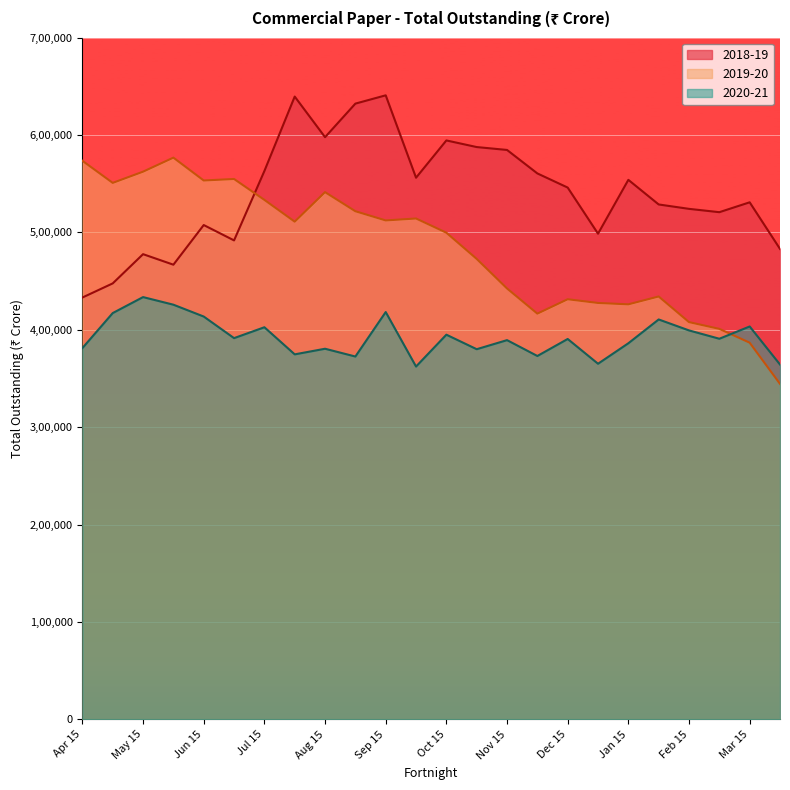

List the series in order of their peak value, highest first.

2018-19, 2019-20, 2020-21